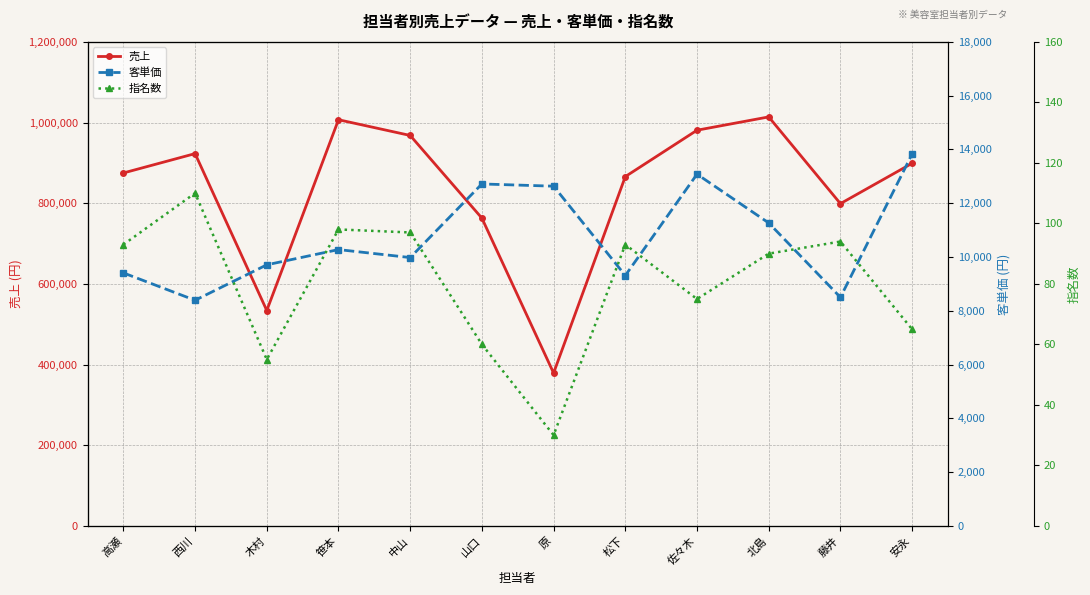

What is the label of the 7th point from the left?

原